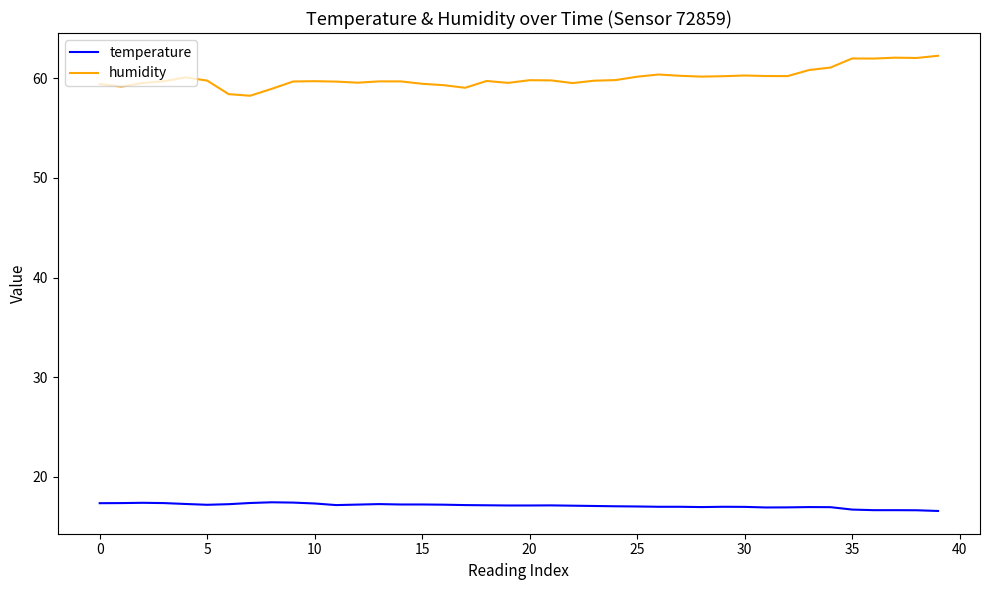

List the series in order of their peak value, highest first.

humidity, temperature